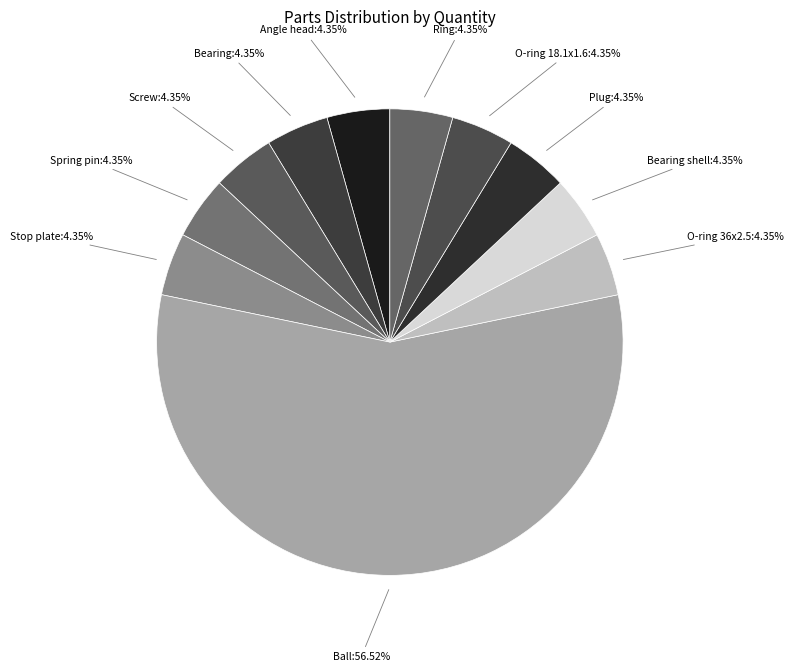

Does O-ring 18.1x1.6 account for over 50% of the chart?

No